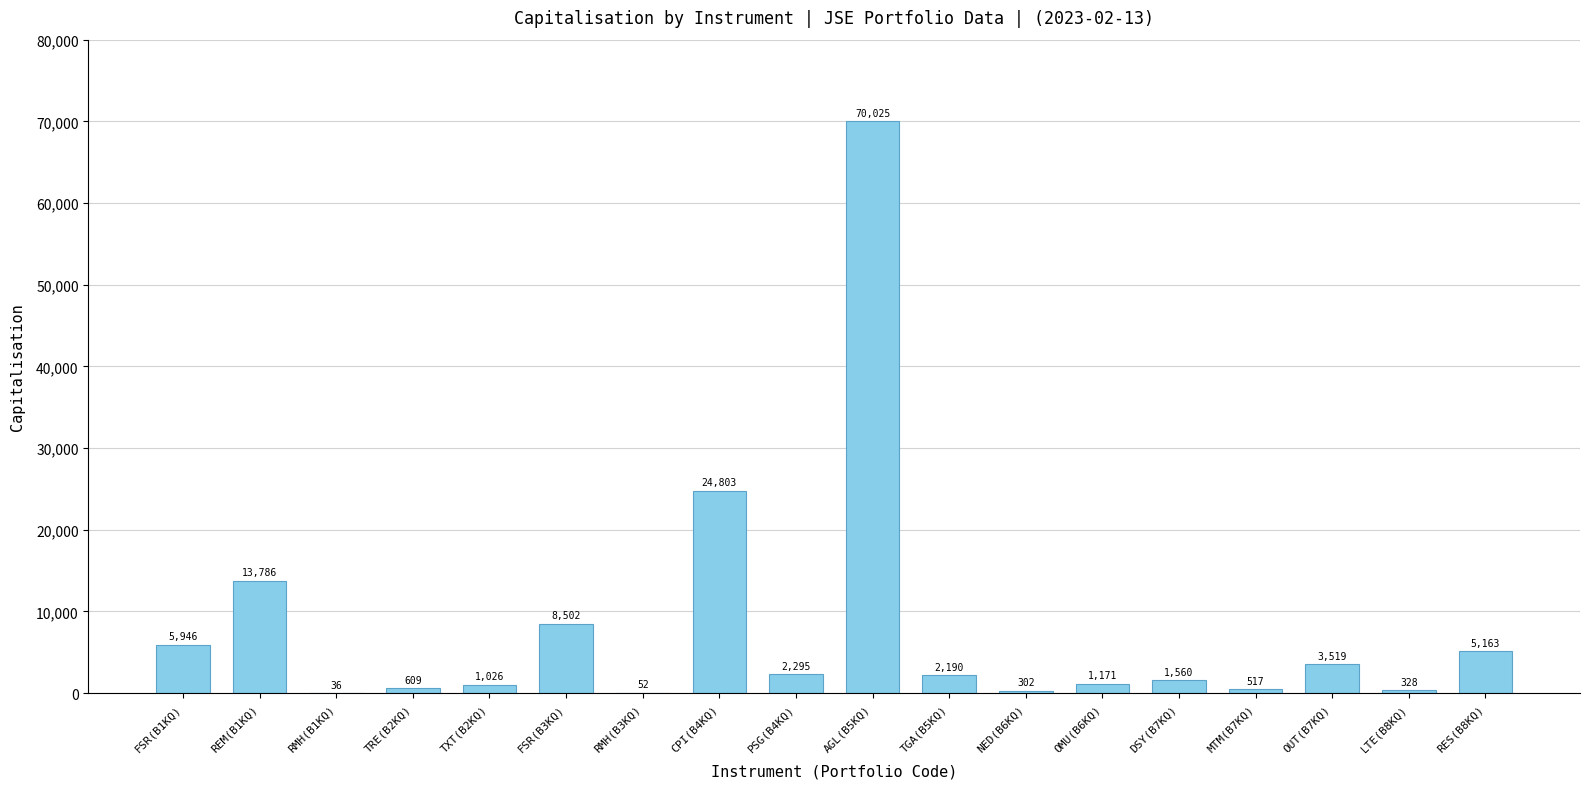

The chart shows a value of 5163.0 at RES(B8KQ). True or false?

True